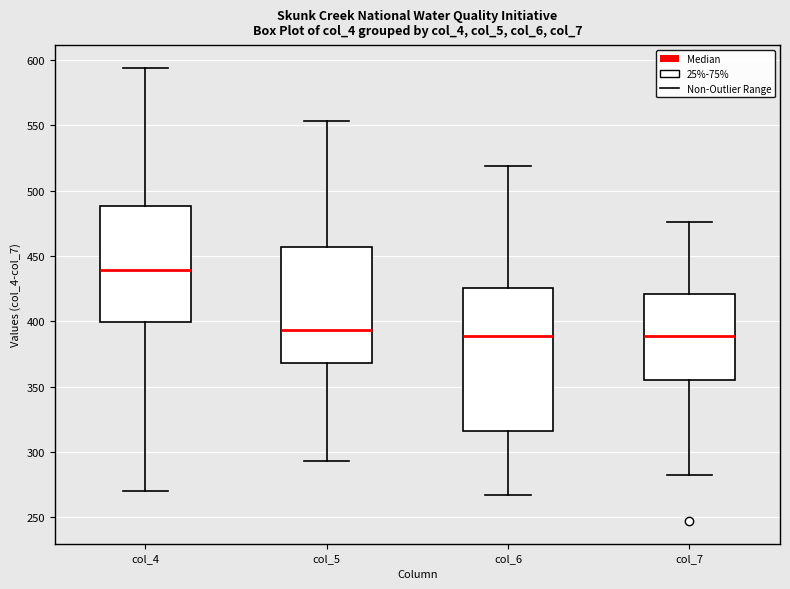

Where does the lower whisker of the box for col_4 end on the y-axis? The values are not printed on the chart, so give them approximately, as read against the axis.

270